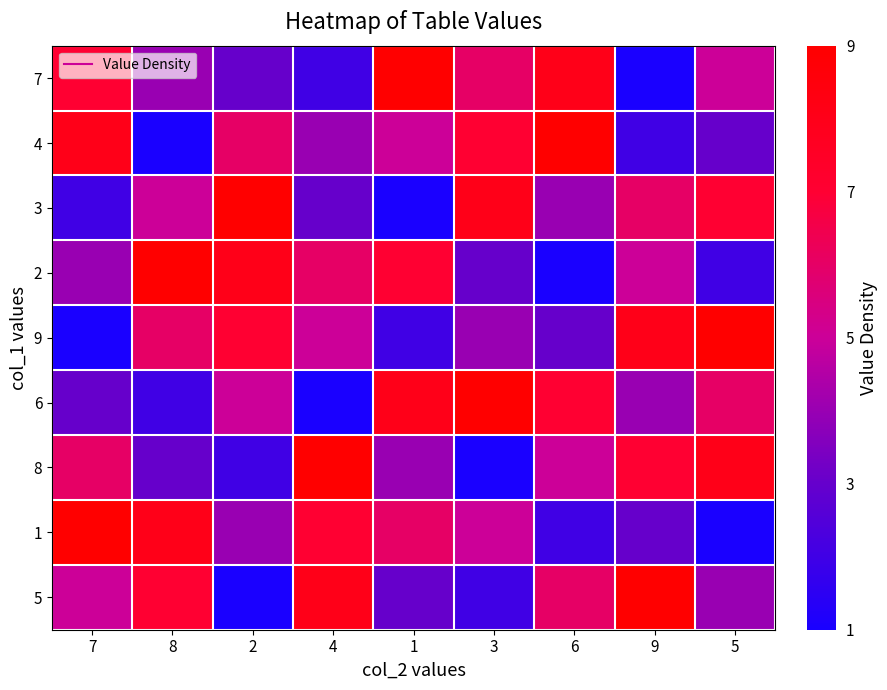

At which category is the sum across all series the highest?

7